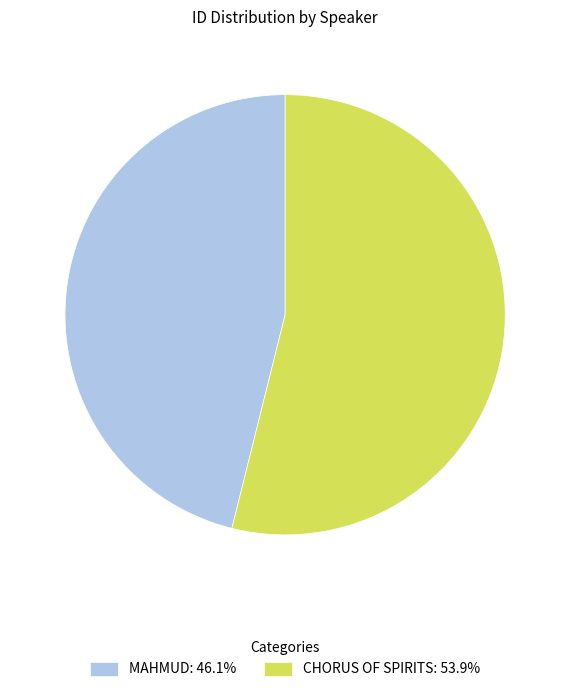

Approximately how many times larger is the value at MAHMUD: 46.1% compared to CHORUS OF SPIRITS: 53.9%?

0.9